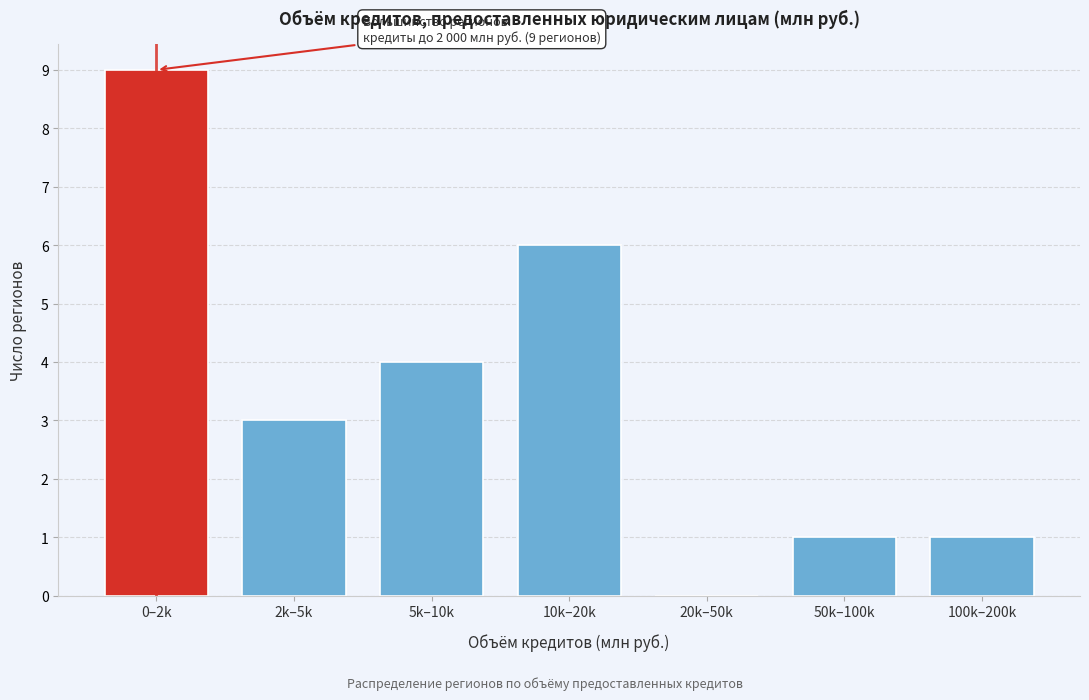

Reading right to left, what are all the values shown in this chart?

100k–200k=1	50k–100k=1	20k–50k=0	10k–20k=6	5k–10k=4	2k–5k=3	0–2k=9